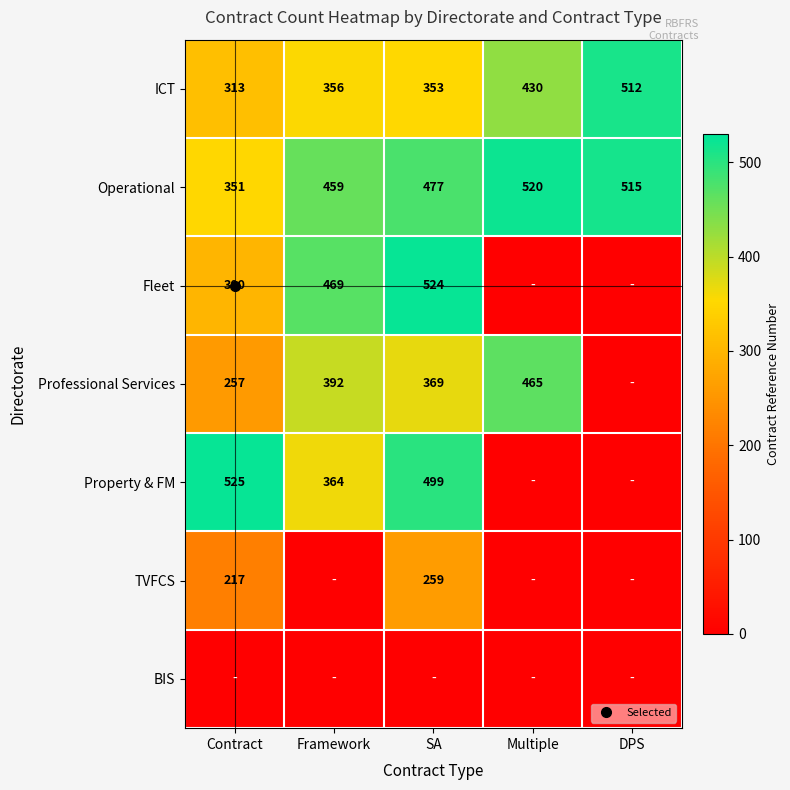

At which category is the sum across all series the highest?

SA